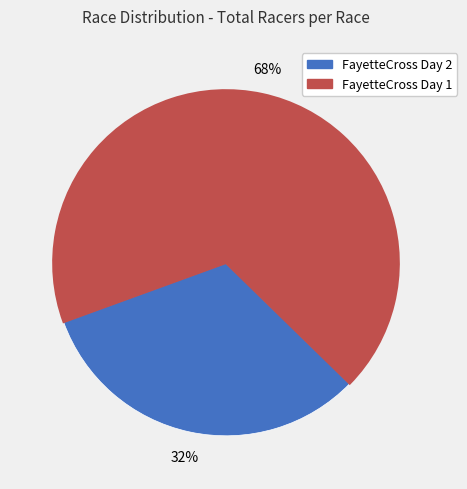

Approximately how many times larger is the value at FayetteCross Day 2 compared to FayetteCross Day 1?

0.5